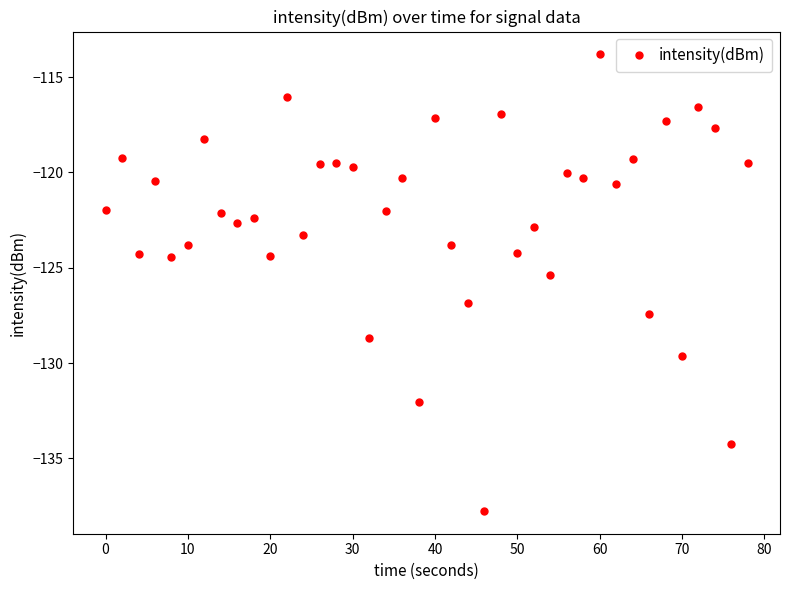

What is the maximum value shown in the chart?

-113.8